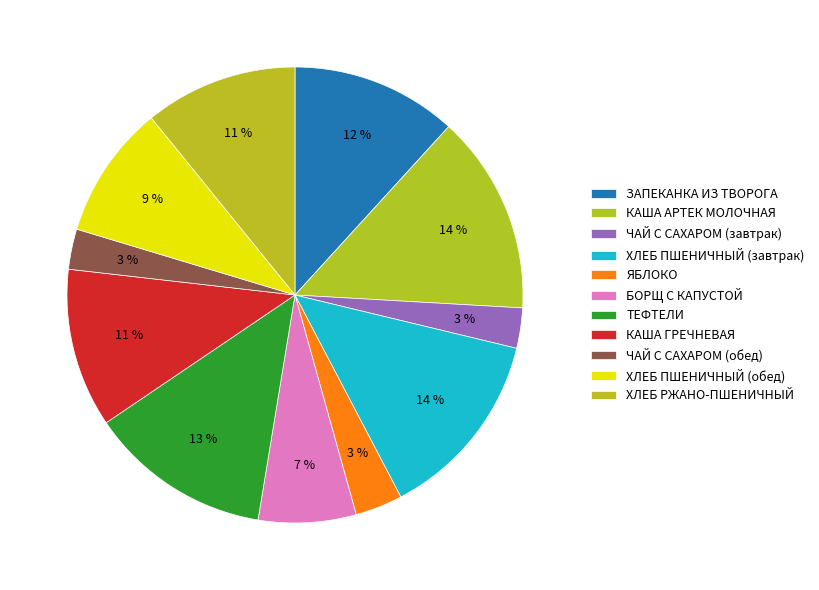

How many slices are in this pie chart?

11